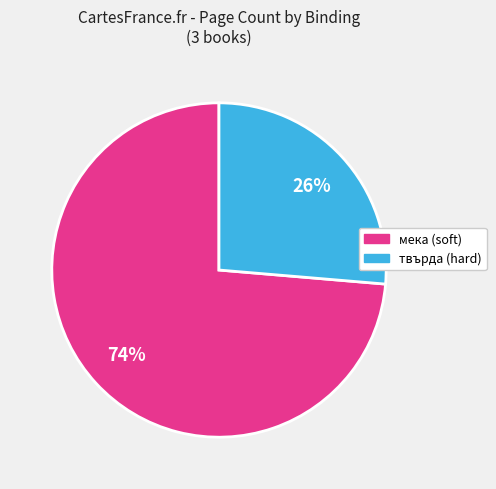

Does any single category account for the majority?

Yes